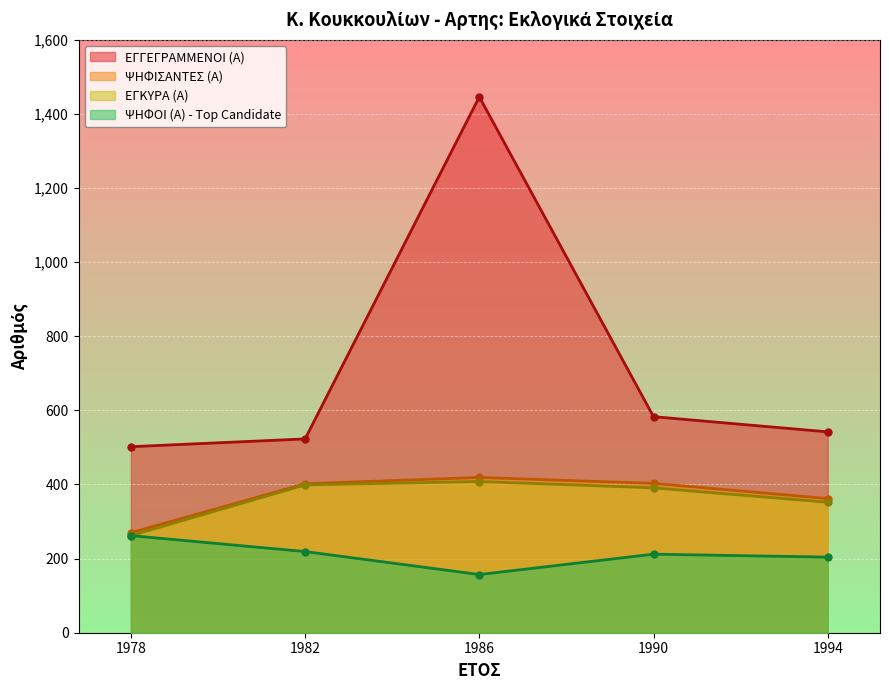

Is it true that ΨΗΦΙΣΑΝΤΕΣ (Α) equals 60 at 1978?

False